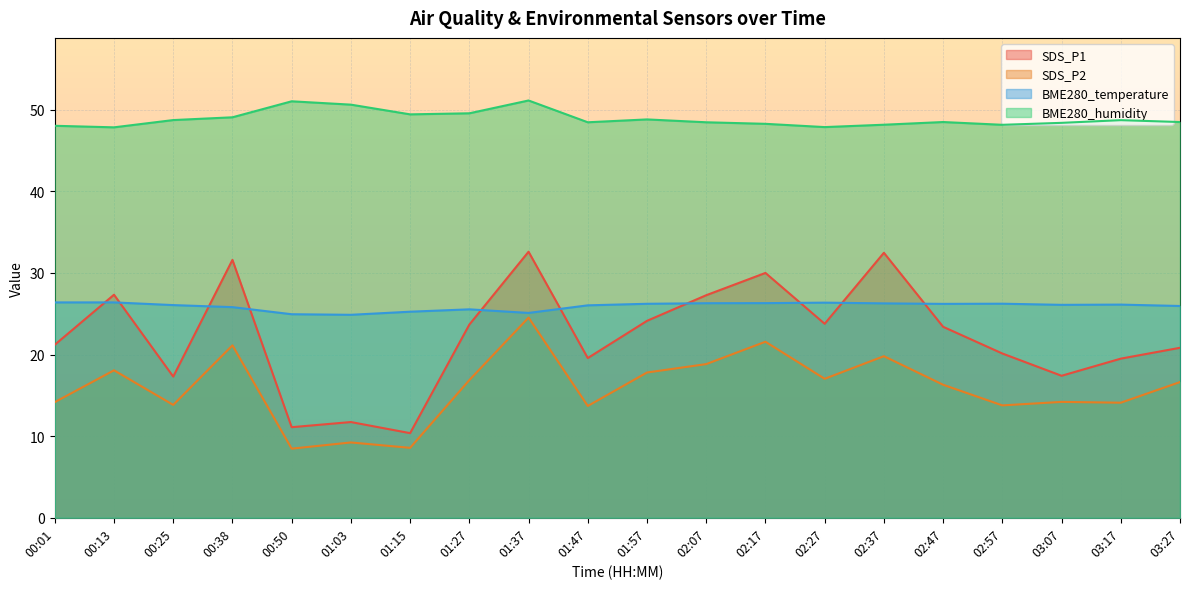

List the labels in order of BME280_temperature value, smallest first.

01:03, 00:50, 01:37, 01:15, 01:27, 00:38, 03:27, 01:47, 00:25, 03:07, 03:17, 02:47, 01:57, 02:57, 02:37, 02:07, 02:17, 02:27, 00:01, 00:13